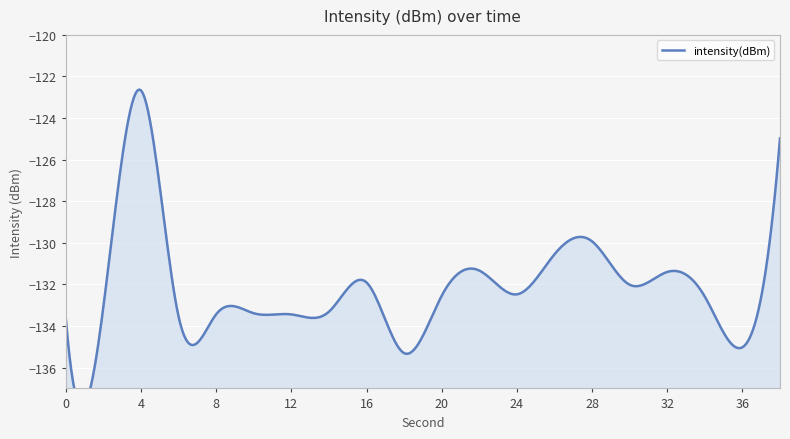

What is the difference between the second highest and second lowest values?

10.0